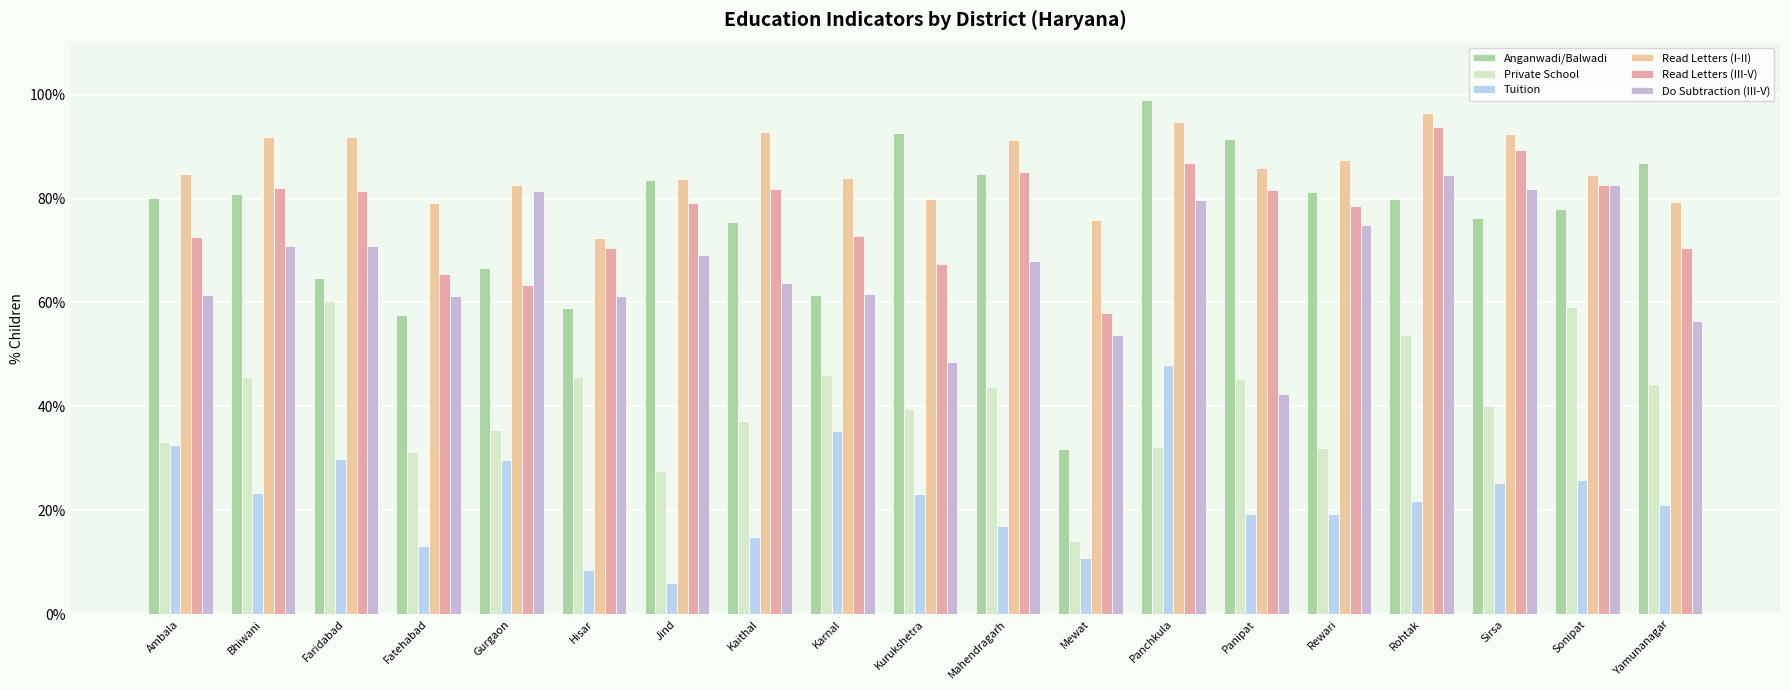

What is the minimum value shown in the chart?

6.1